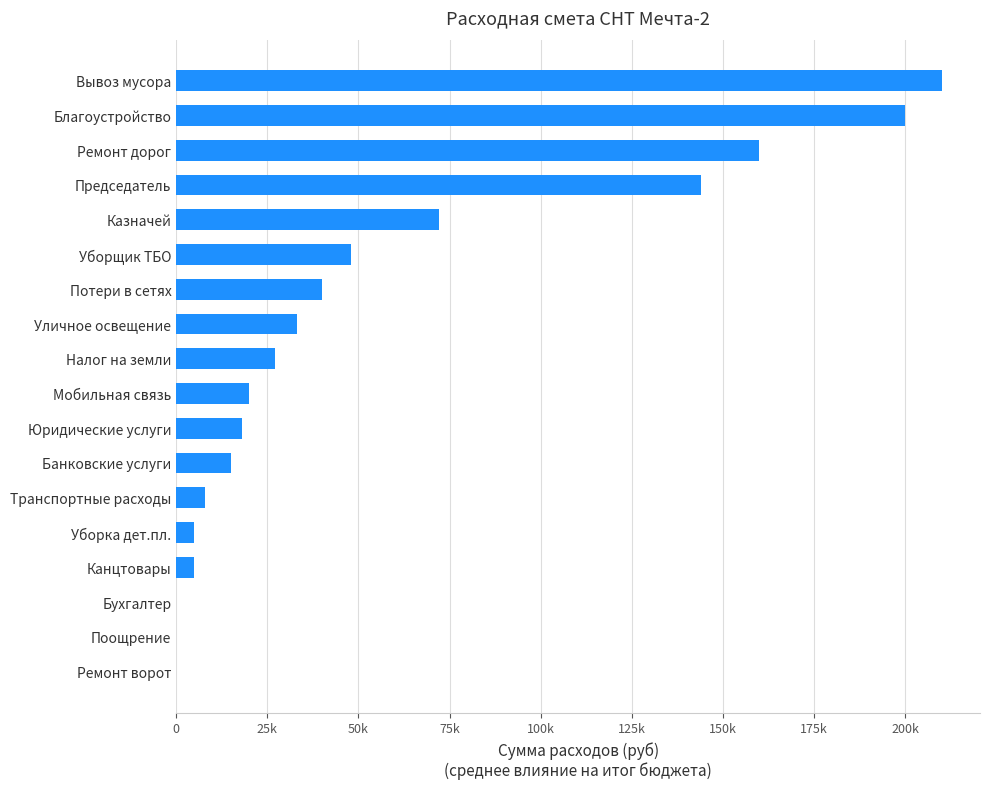

Are the bars horizontal?

Yes